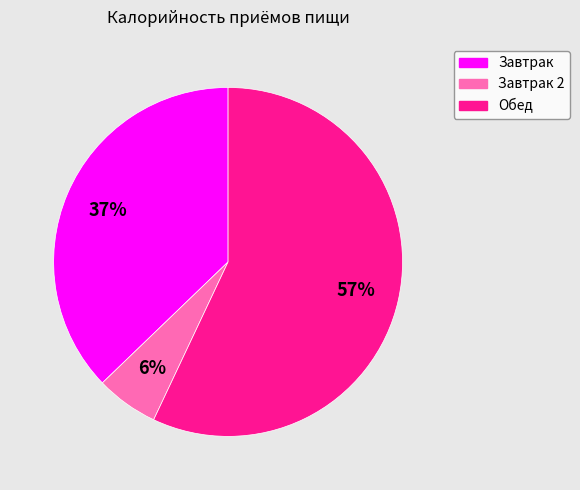

What percentage is the Обед slice, to the nearest percent?

57%